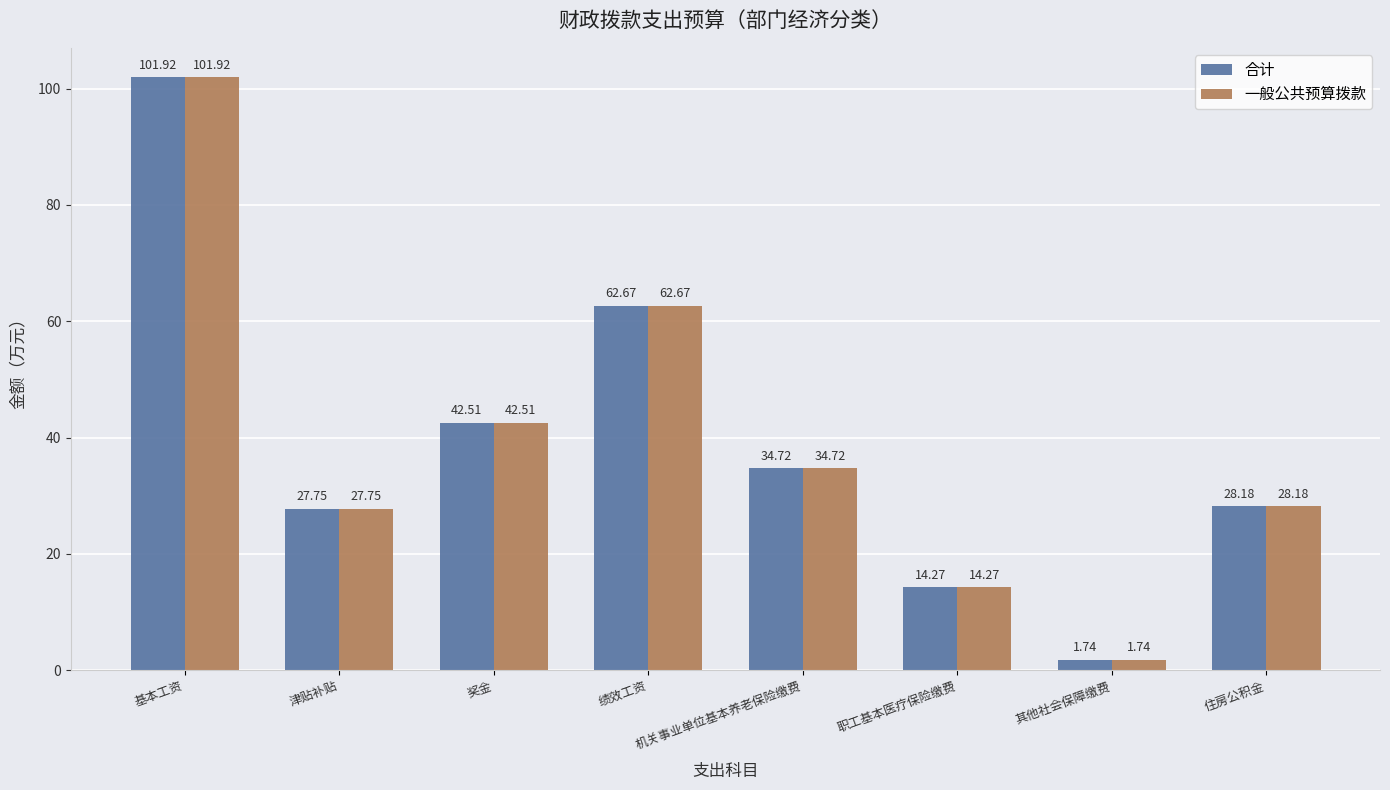

What is the difference between the second highest and minimum values in the 合计 series?

60.9